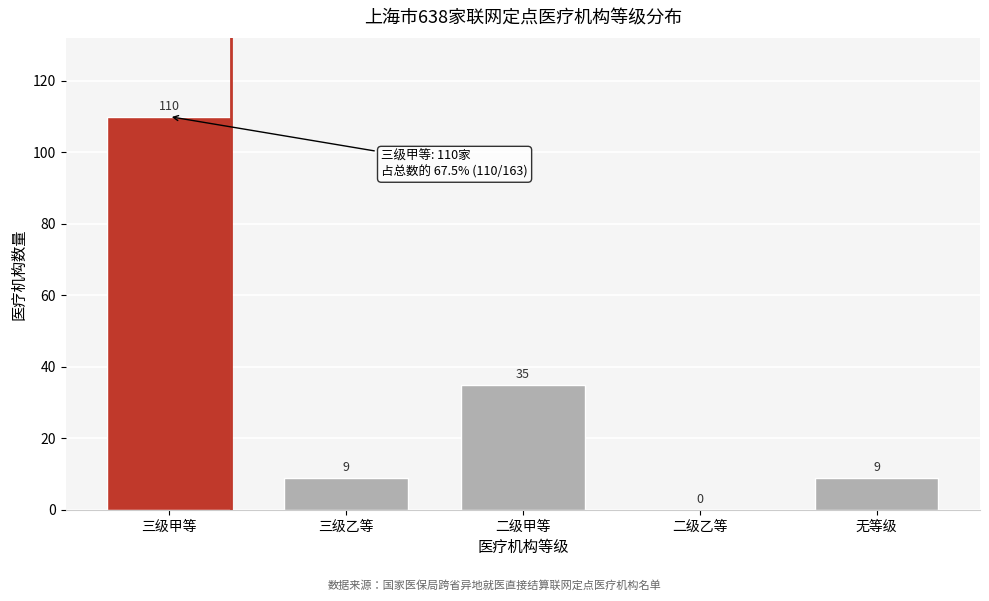

Reading left to right, transcribe all the data shown in this chart.

三级甲等=110	三级乙等=9	二级甲等=35	二级乙等=0	无等级=9